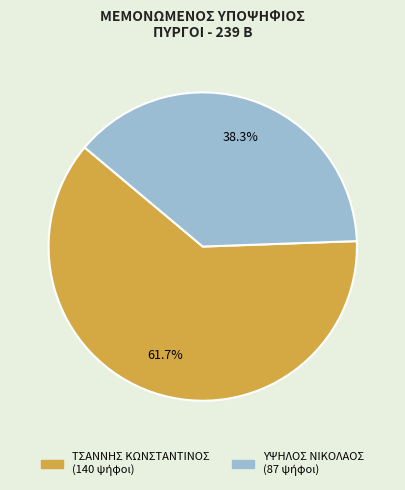

Does any single category account for the majority?

Yes